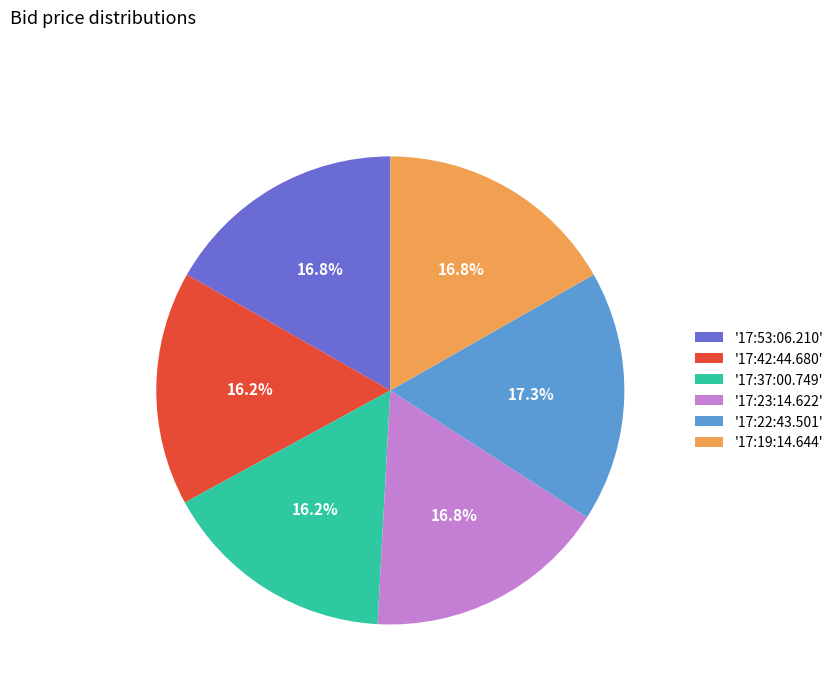

Count the number of slices in the pie.

6